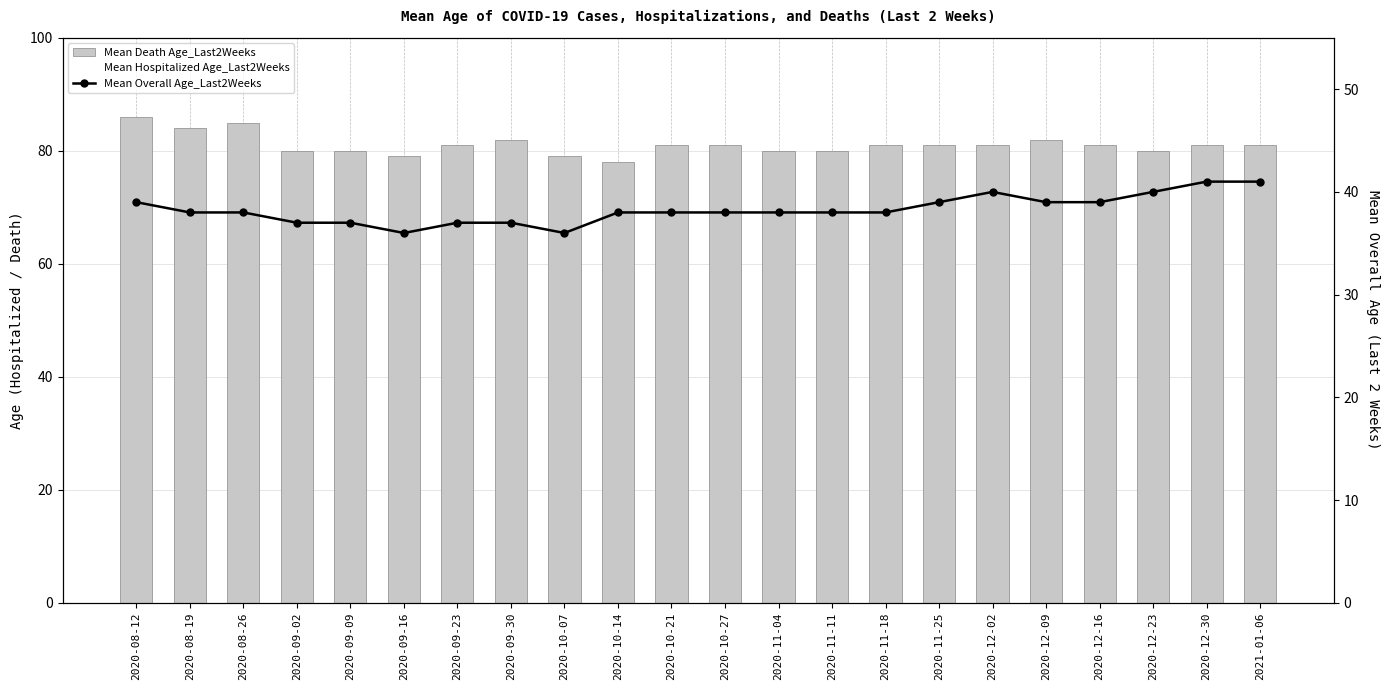

True or false: Mean Death Age_Last2Weeks has a value of 78 at 2020-10-14.

True